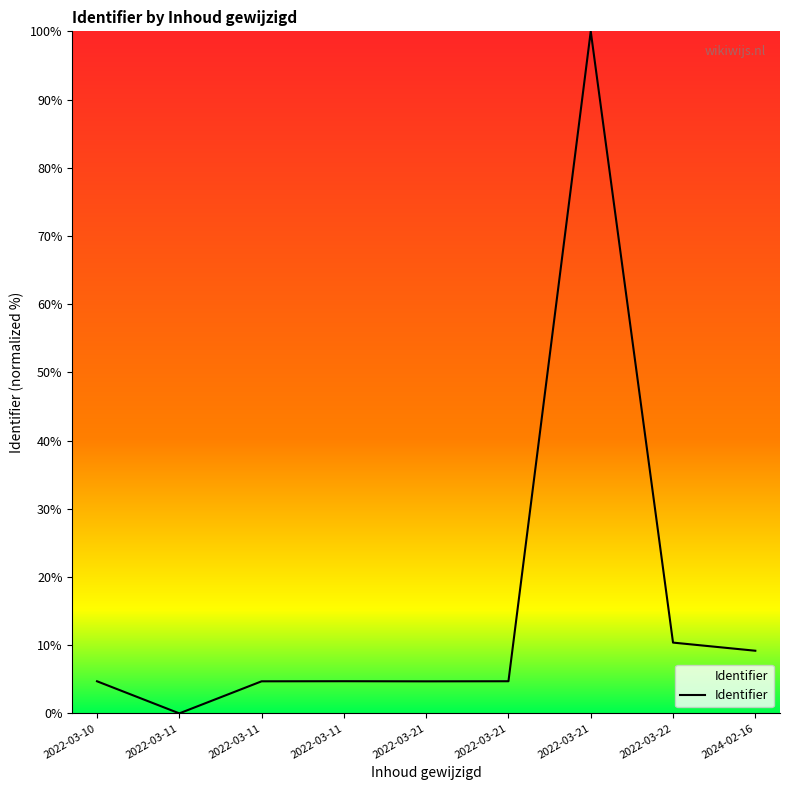

What is the label of the 8th point from the right?

2022-03-11